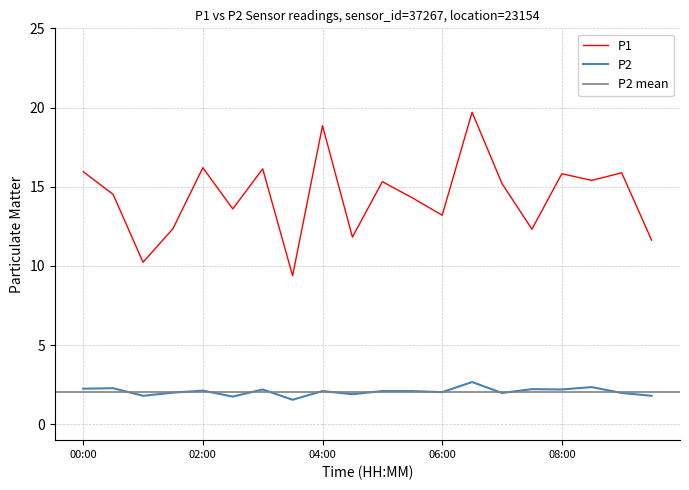

True or false: P1 and P2 cross at least once.

False